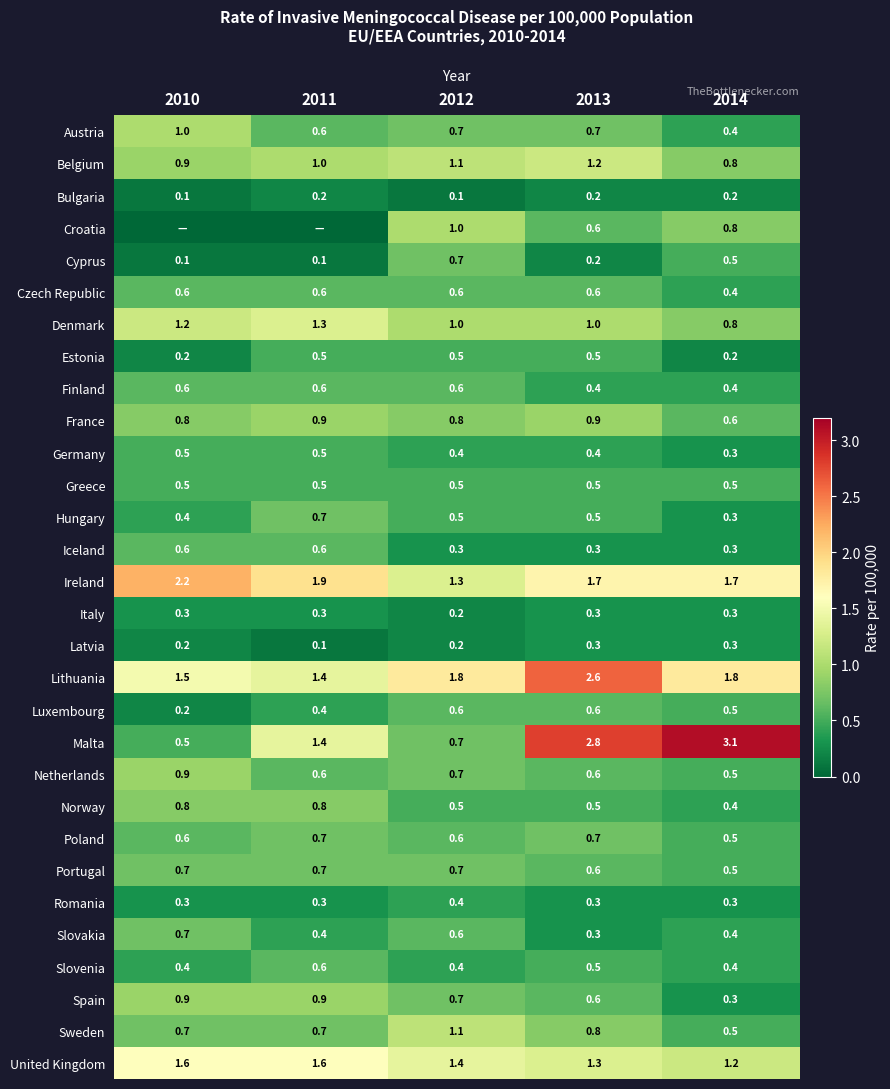

Is it true that Luxembourg equals 0.4 at 2011?

True